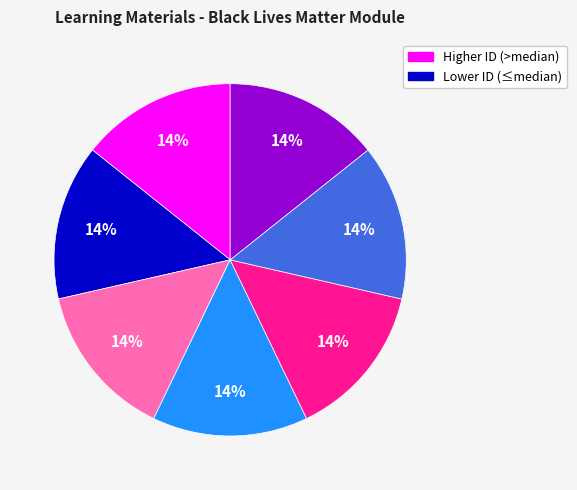

Is there a majority slice in this chart?

No